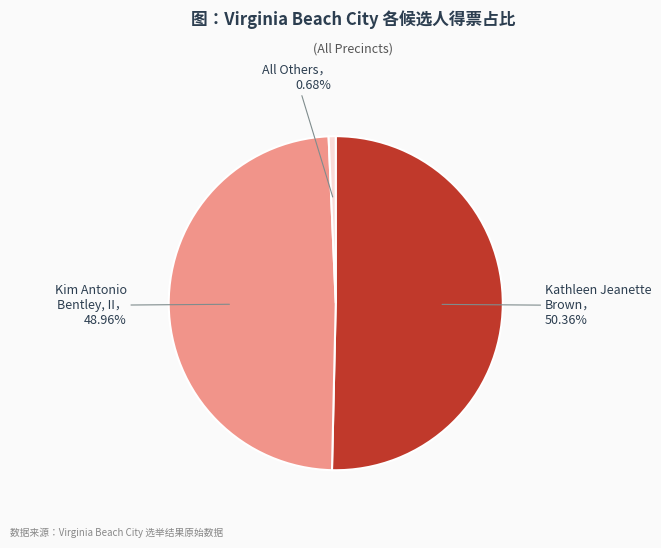

Is there any slice that represents more than half of the pie?

Yes